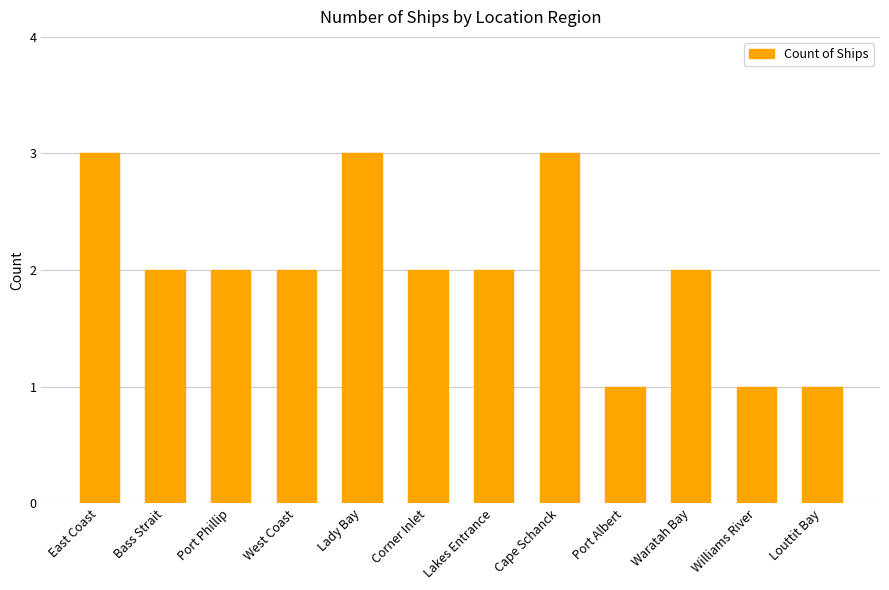

Where does the data first go above 2?

East Coast